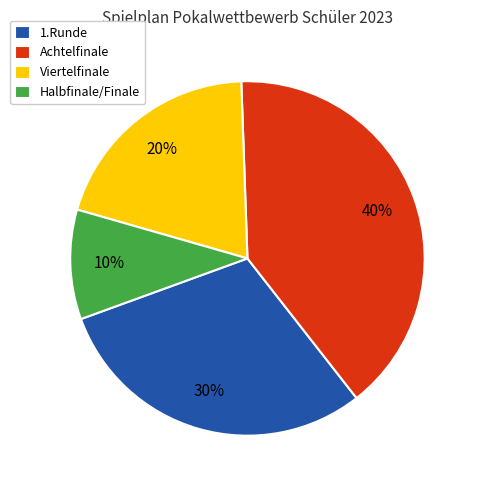

What percentage is the Achtelfinale slice, to the nearest percent?

40%